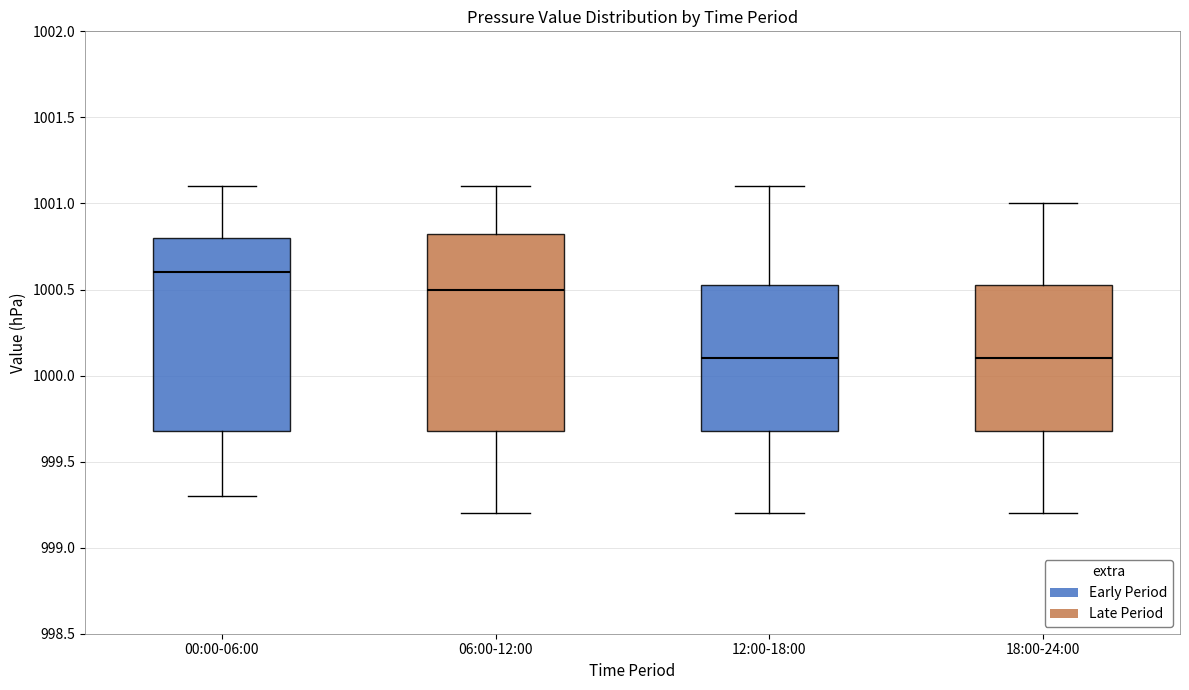

Reading left to right, read every box against the y-axis: the position of its median line, the range the box covers, and the ends of its whiskers. The values are not printed on the chart, so give them approximately, as read against the axis.

00:00-06:00: median 1000.60, box 999.70 to 1000.80, whiskers 999.30 to 1001.10
06:00-12:00: median 1000.50, box 999.70 to 1000.85, whiskers 999.20 to 1001.10
12:00-18:00: median 1000.10, box 999.70 to 1000.55, whiskers 999.20 to 1001.10
18:00-24:00: median 1000.10, box 999.70 to 1000.55, whiskers 999.20 to 1001.00